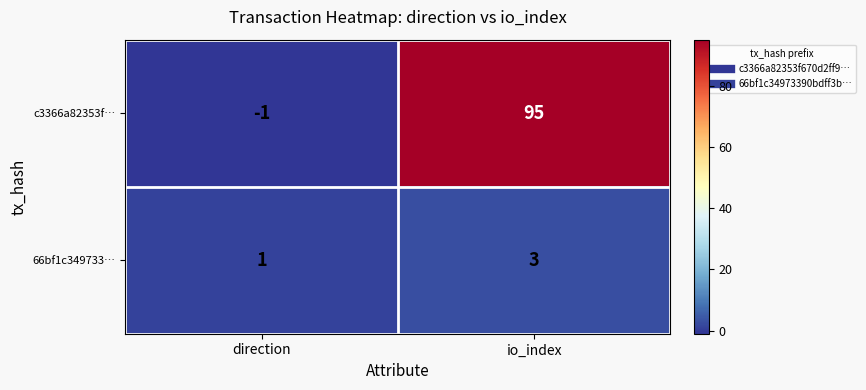

Which series has the largest total across all categories?

c3366a82353f…